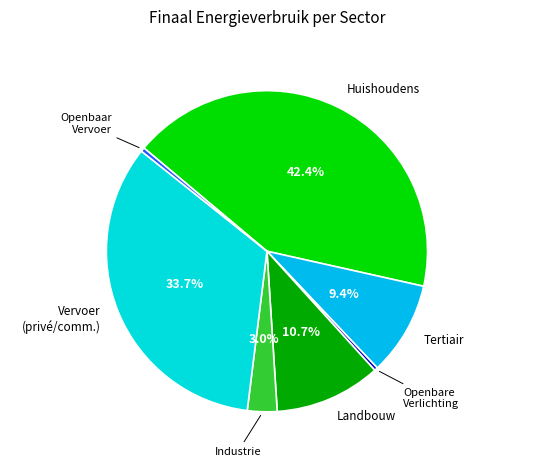

How much of the chart is everything except Vervoer (privé/comm.)?

66.3%